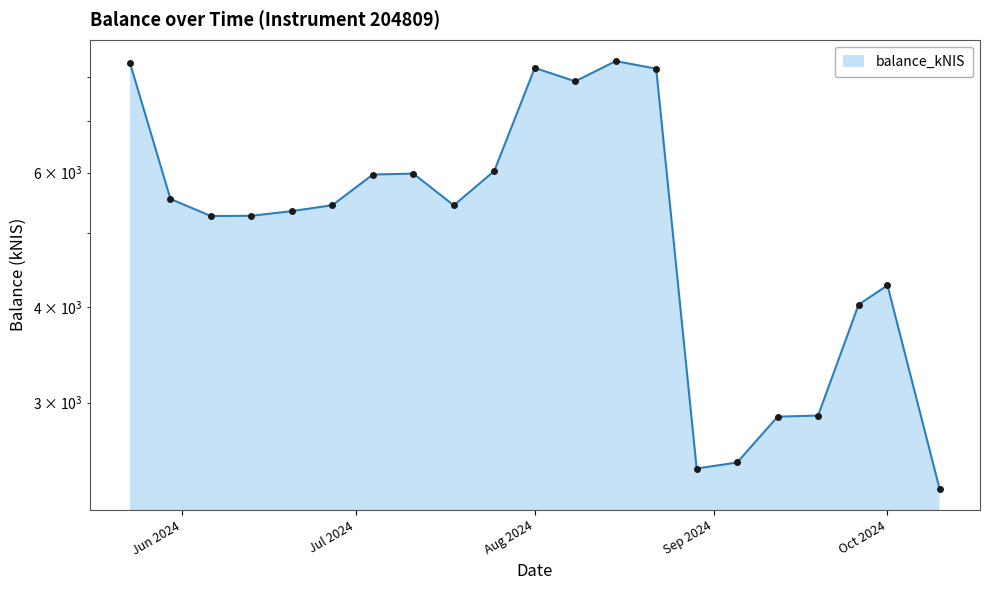

How many data points does each series have?

21